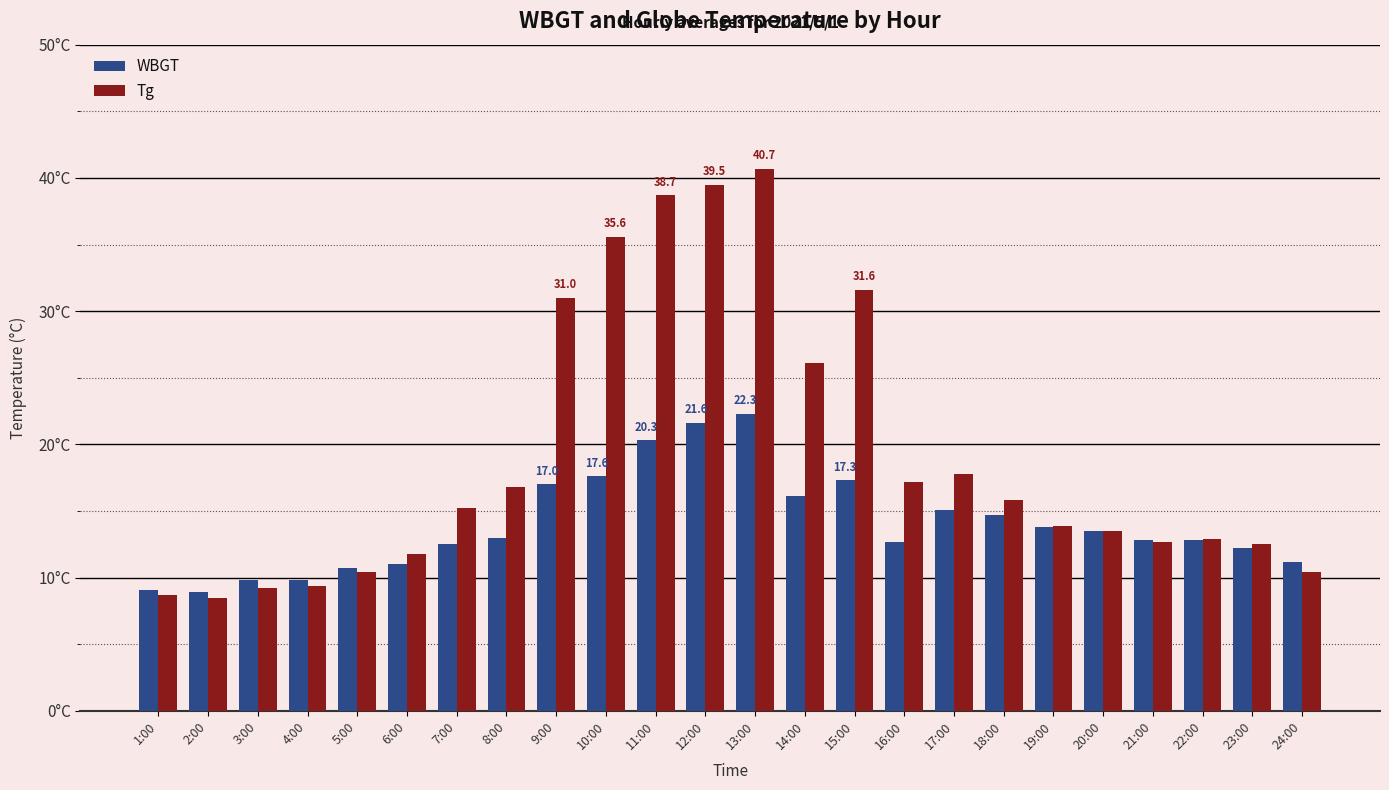

What are all the series names shown in the legend?

WBGT, Tg